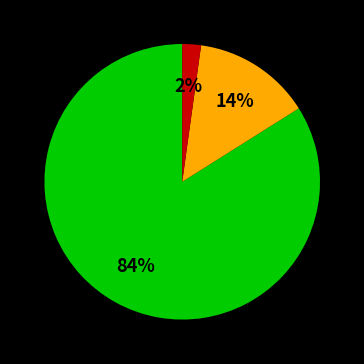

To the nearest percent, what is the difference between the largest and smallest slice percentages?

82%